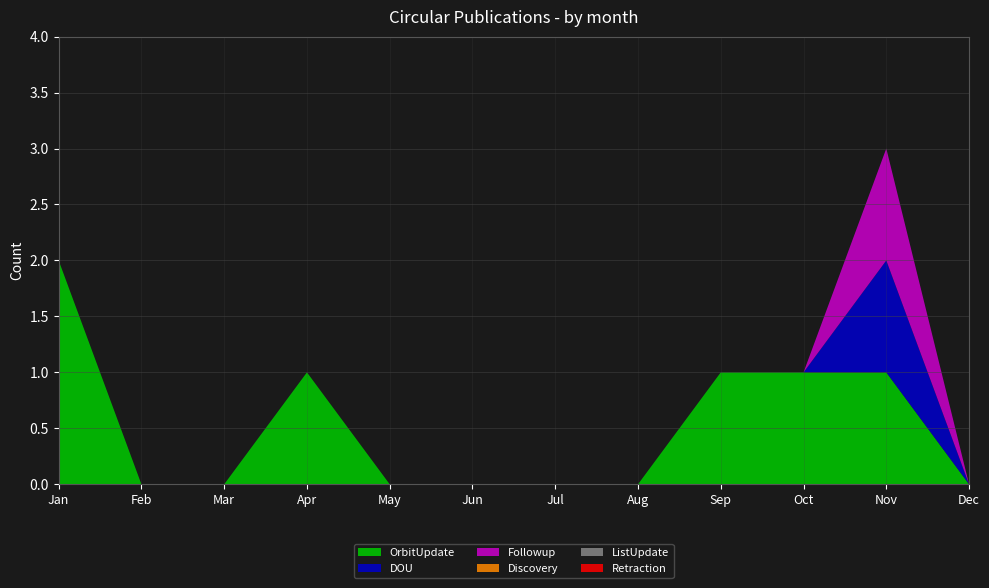

Reading left to right, what are all the values shown in this chart?

OrbitUpdate: Jan=2	Feb=0	Mar=0	Apr=1	May=0	Jun=0	Jul=0	Aug=0	Sep=1	Oct=1	Nov=1	Dec=0
DOU: Jan=0	Feb=0	Mar=0	Apr=0	May=0	Jun=0	Jul=0	Aug=0	Sep=0	Oct=0	Nov=1	Dec=0
Followup: Jan=0	Feb=0	Mar=0	Apr=0	May=0	Jun=0	Jul=0	Aug=0	Sep=0	Oct=0	Nov=1	Dec=0
Discovery: Jan=0	Feb=0	Mar=0	Apr=0	May=0	Jun=0	Jul=0	Aug=0	Sep=0	Oct=0	Nov=0	Dec=0
ListUpdate: Jan=0	Feb=0	Mar=0	Apr=0	May=0	Jun=0	Jul=0	Aug=0	Sep=0	Oct=0	Nov=0	Dec=0
Retraction: Jan=0	Feb=0	Mar=0	Apr=0	May=0	Jun=0	Jul=0	Aug=0	Sep=0	Oct=0	Nov=0	Dec=0